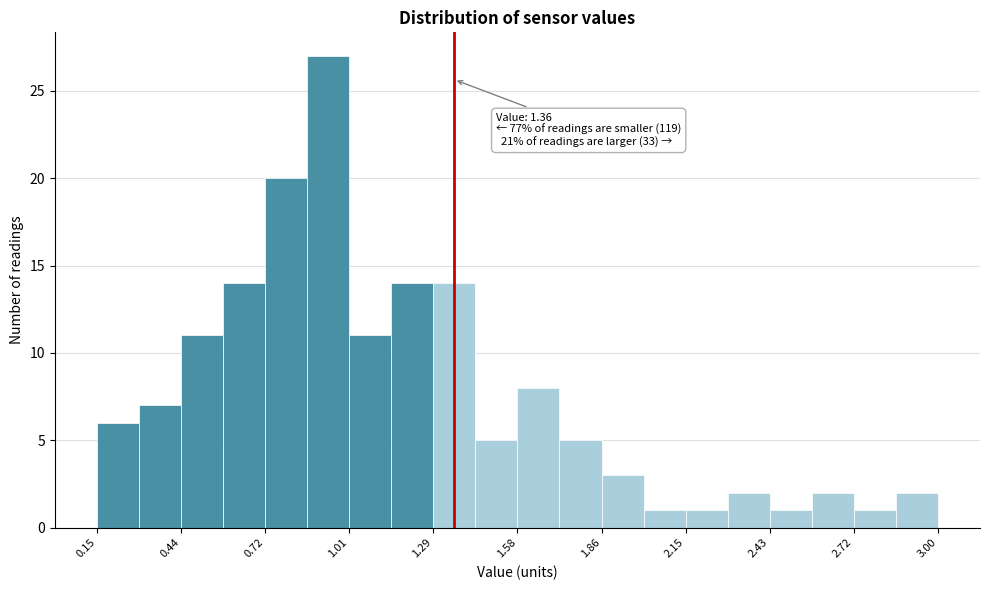

Read against the x-axis, roughly where is the centre of the tallest bar?

0.95